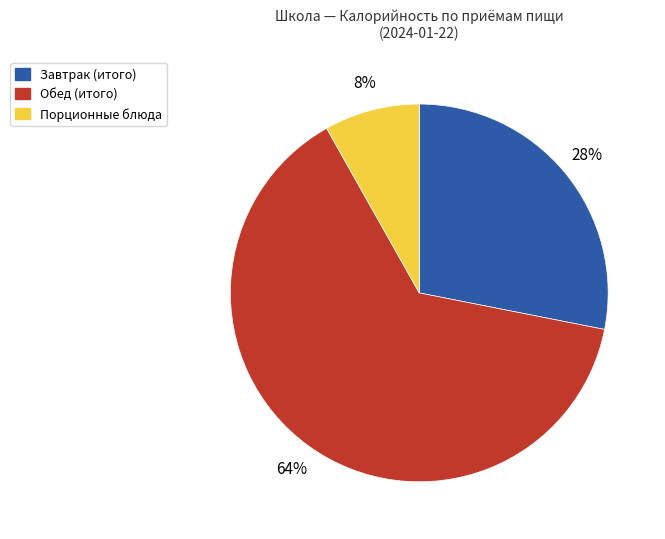

Count the number of slices in the pie.

3